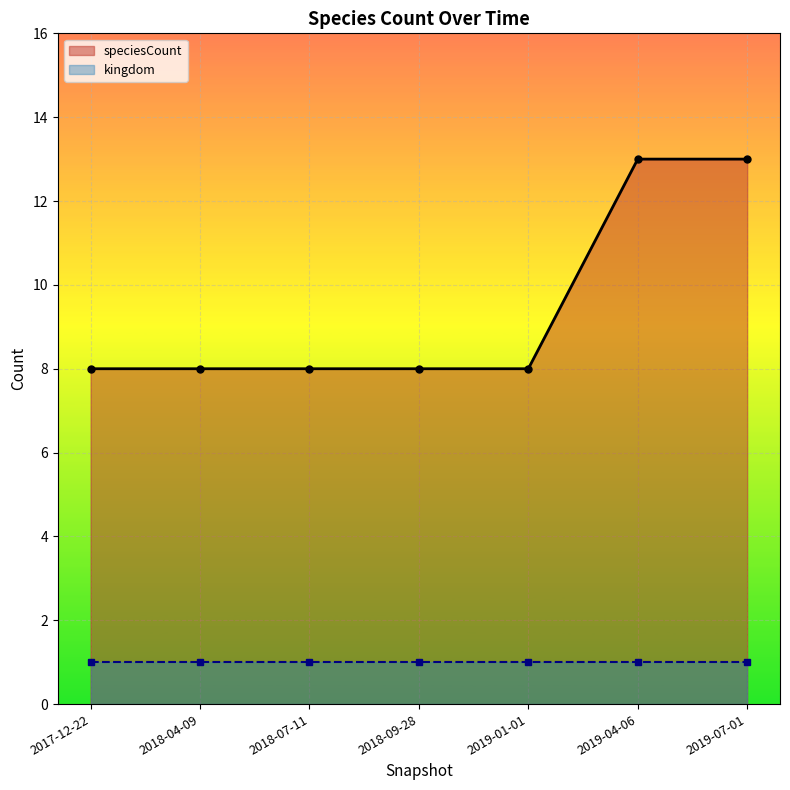

True or false: speciesCount and kingdom intersect in this chart.

False